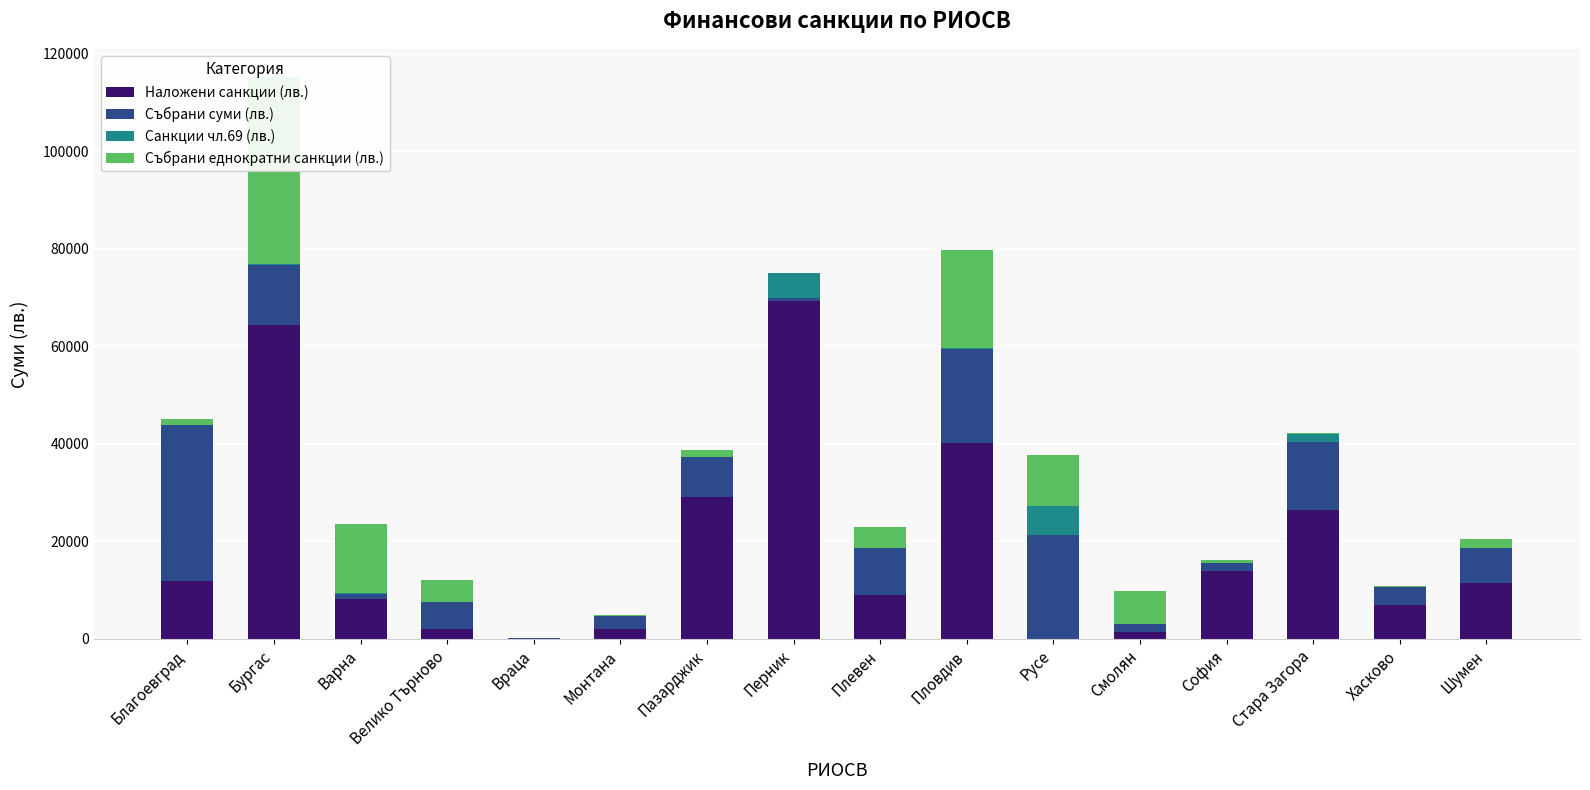

Reading left to right, what are all the values shown in this chart?

Наложени санкции (лв.): Благоевград=11800.0	Бургас=64300.0	Варна=8200.0	Велико Търново=2000.0	Враца=0.0	Монтана=2000.0	Пазарджик=29000.0	Перник=69300.0	Плевен=9000.0	Пловдив=40100.0	Русе=0.0	Смолян=1500.0	София=14000.0	Стара Загора=26500.0	Хасково=6900.0	Шумен=11500.0
Събрани суми (лв.): Благоевград=32000.0	Бургас=12300.0	Варна=1100.0	Велико Търново=5608.4	Враца=170.0	Монтана=2650.0	Пазарджик=8362.0	Перник=700.0	Плевен=9568.8	Пловдив=19392.0	Русе=21350.0	Смолян=1500.0	София=1550.0	Стара Загора=13802.3	Хасково=3700.0	Шумен=7083.7
Санкции чл.69 (лв.): Благоевград=40.8	Бургас=210.0	Варна=59.0	Велико Търново=49.2	Враца=0.0	Монтана=0.0	Пазарджик=0.0	Перник=4959.0	Плевен=0.0	Пловдив=119.4	Русе=5834.0	Смолян=0.0	София=0.0	Стара Загора=1660.0	Хасково=0.0	Шумен=0.0
Събрани еднократни санкции (лв.): Благоевград=1285.7	Бургас=38447.5	Варна=14285.6	Велико Търново=4517.1	Враца=74.6	Монтана=163.0	Пазарджик=1332.0	Перник=4.5	Плевен=4467.5	Пловдив=20175.0	Русе=10619.0	Смолян=6758.8	София=671.8	Стара Загора=279.0	Хасково=312.0	Шумен=1994.7